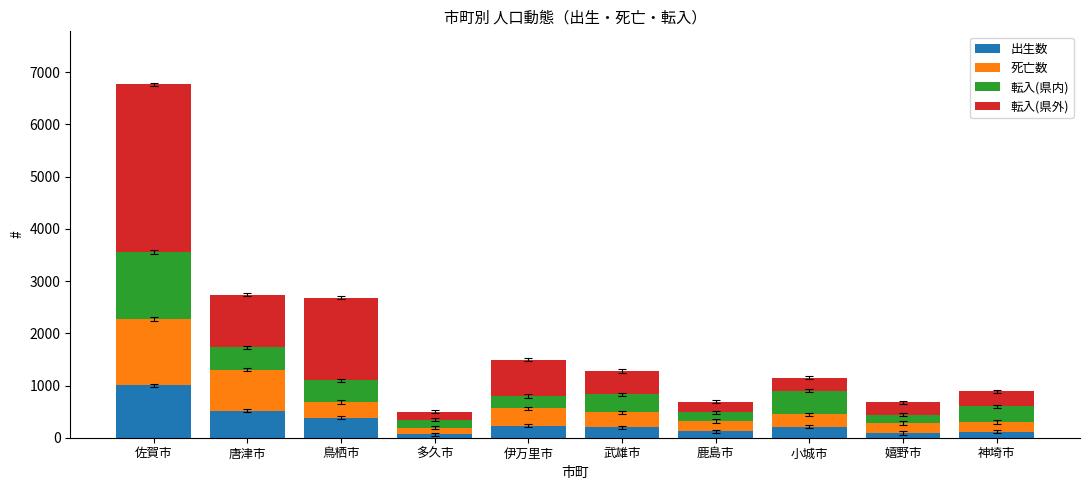

True or false: 出生数 has a value of 1658 at 佐賀市.

False